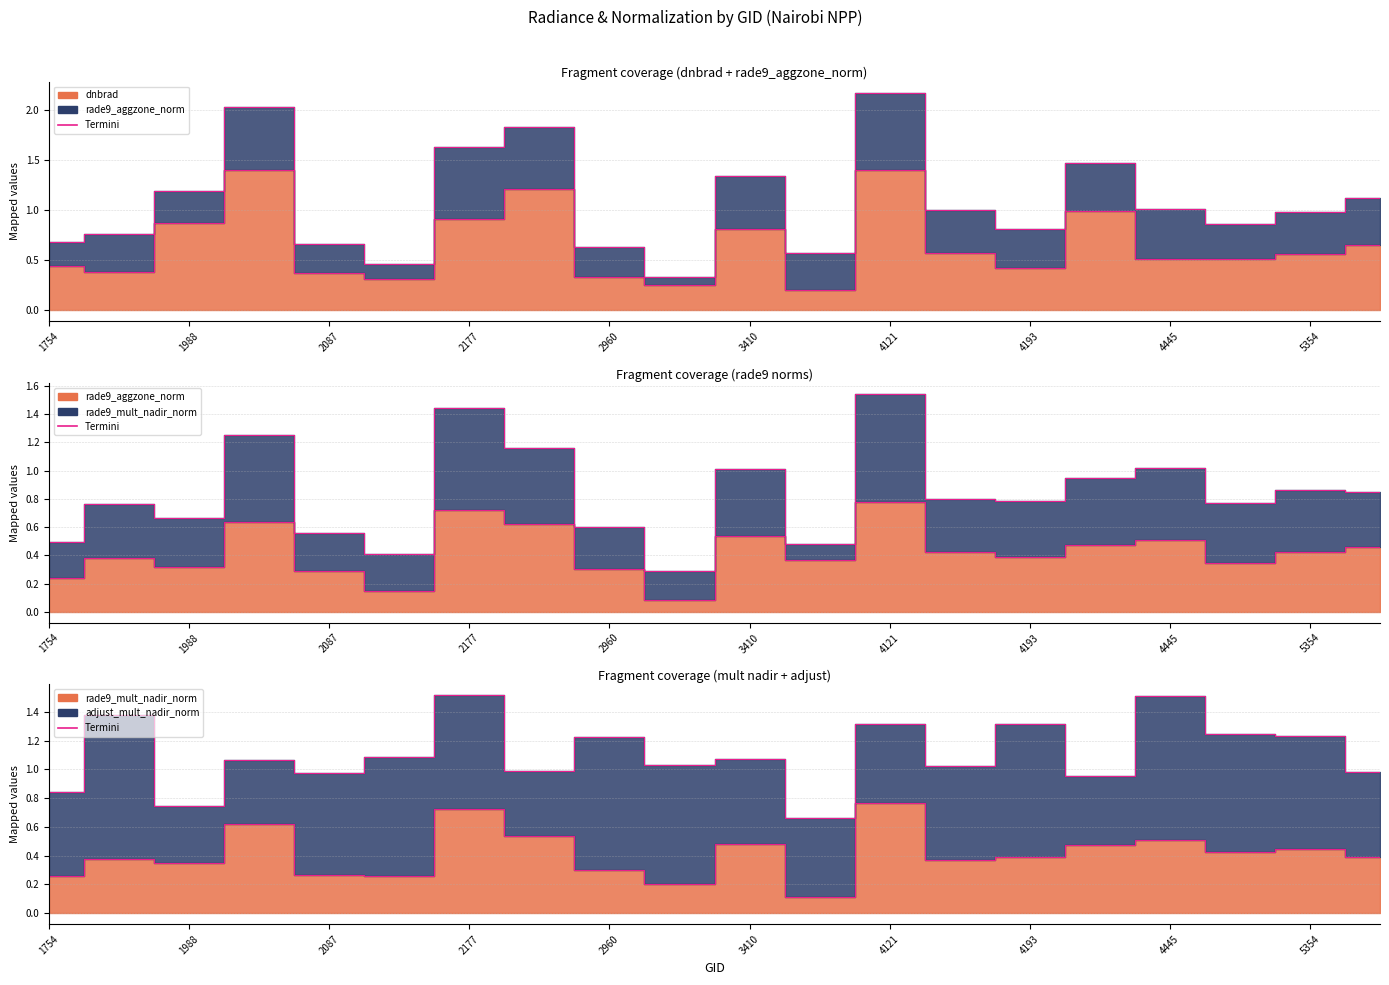

The rade9_mult_nadir_norm series shows 0.5 at 4445. True or false?

True